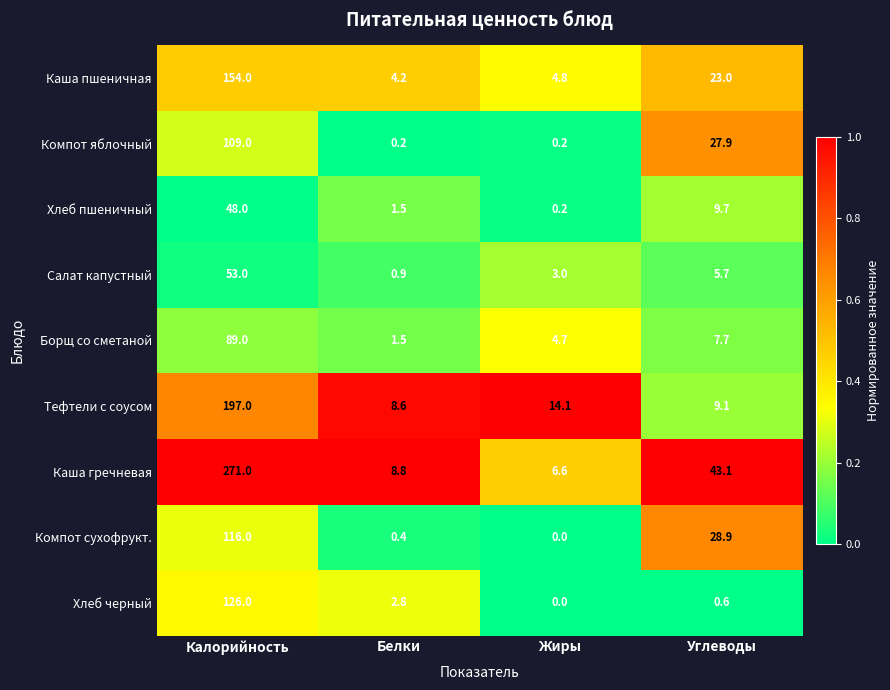

What is the sum of the Салат капустный values at Жиры and Калорийность?

56.0